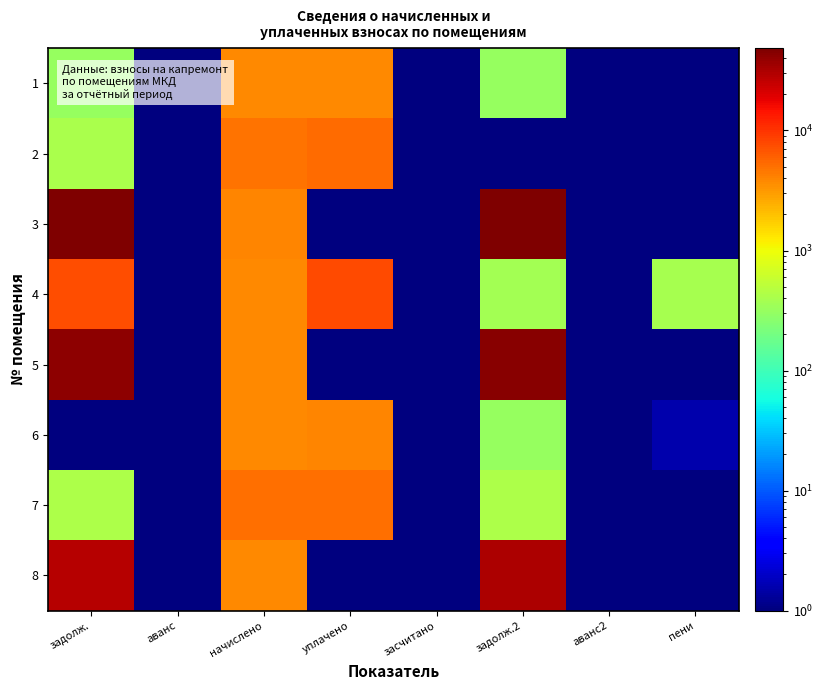

Which series has the widest spread of values?

3